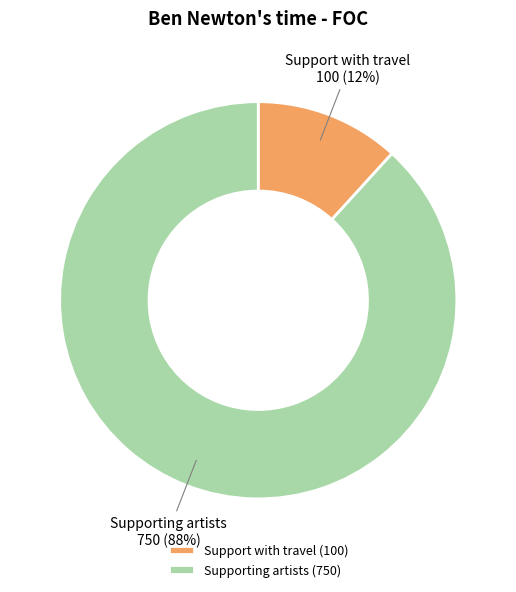

Does Support with travel account for over 50% of the chart?

No